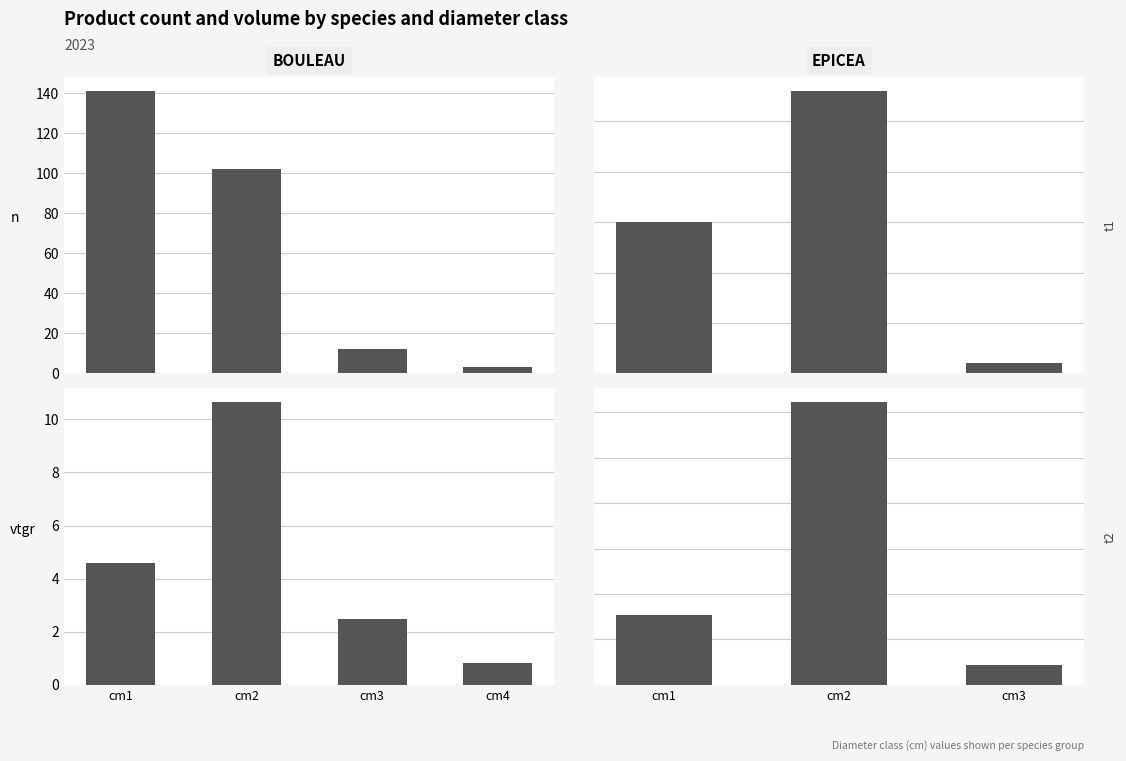

What is the value of the produit_vtgr bar at the 3rd from the left?

2.5